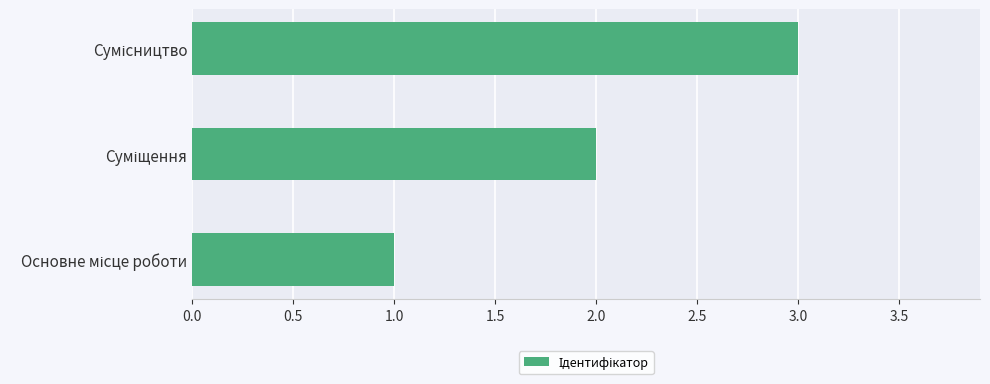

How many values are below 2?

1